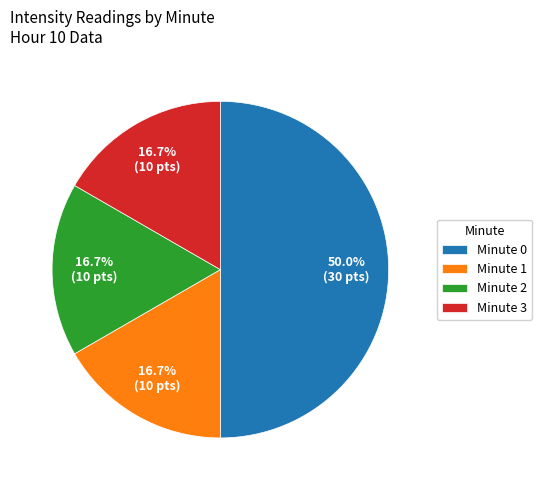

Does Minute 1 represent more than half of the total?

No